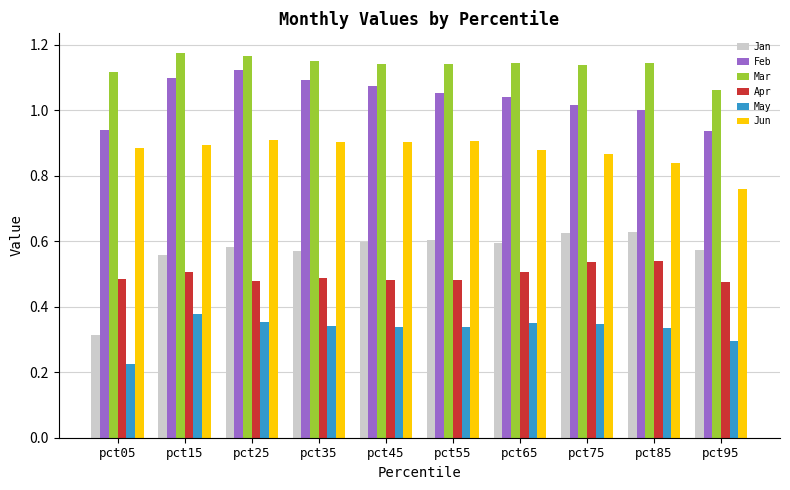

Rank the series by their maximum value, from lowest to highest.

May, Apr, Jan, Jun, Feb, Mar